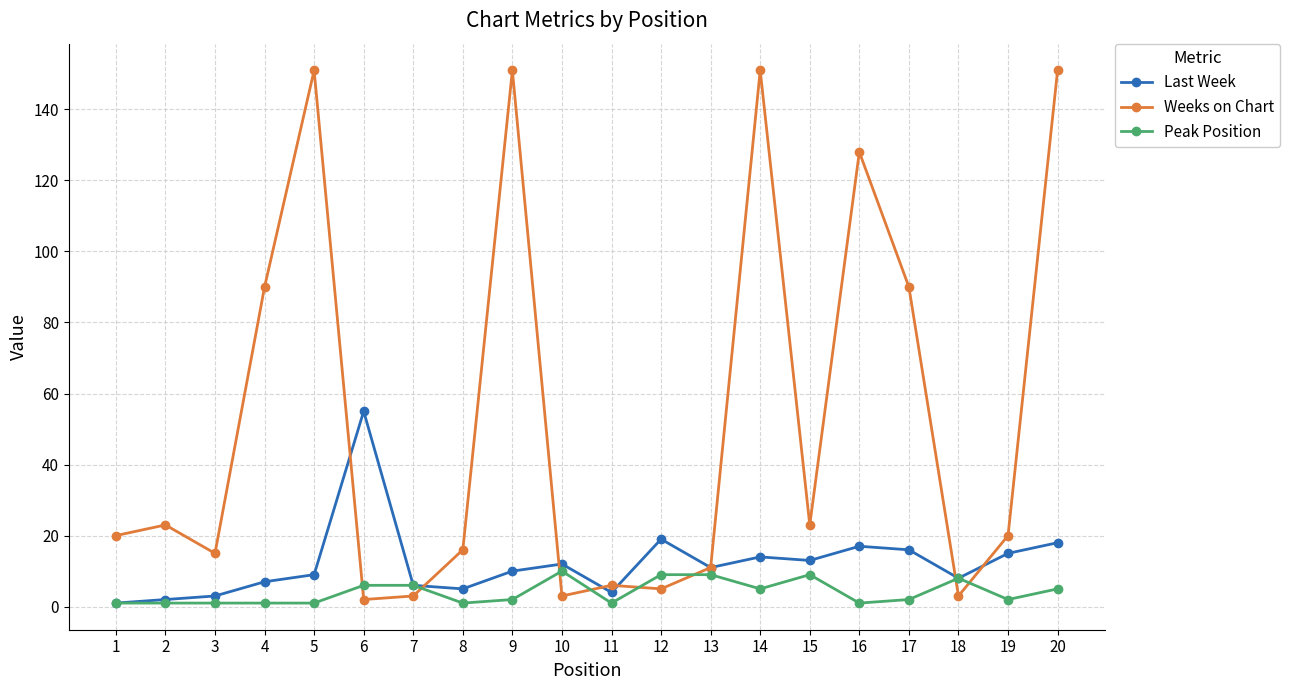

How many times do Weeks on Chart and Peak Position cross each other?

8